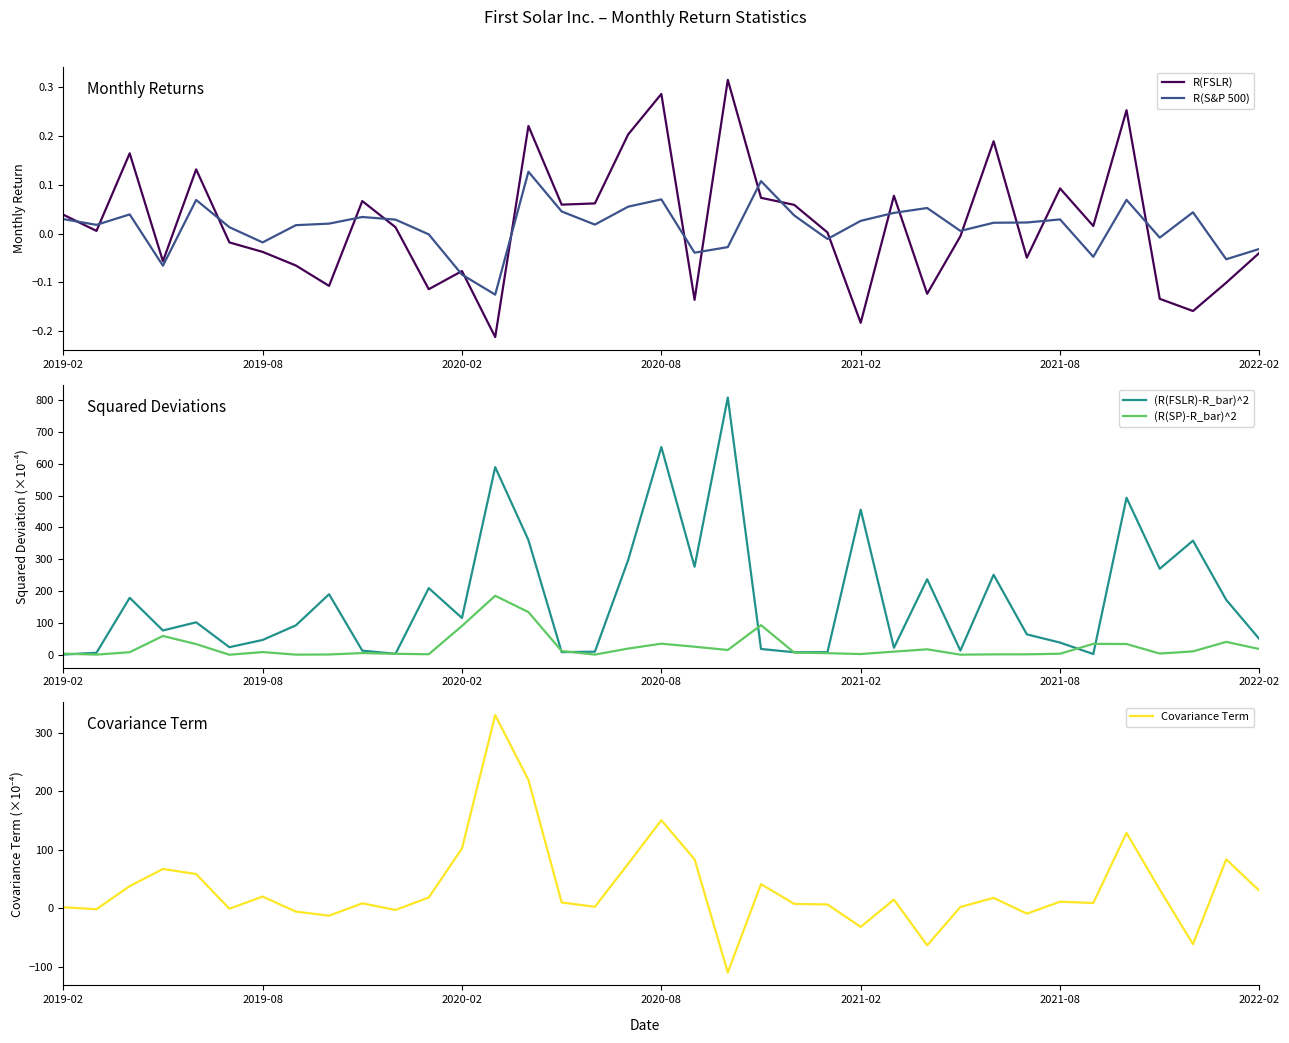

What is the minimum value for Covariance Term?

-110.1